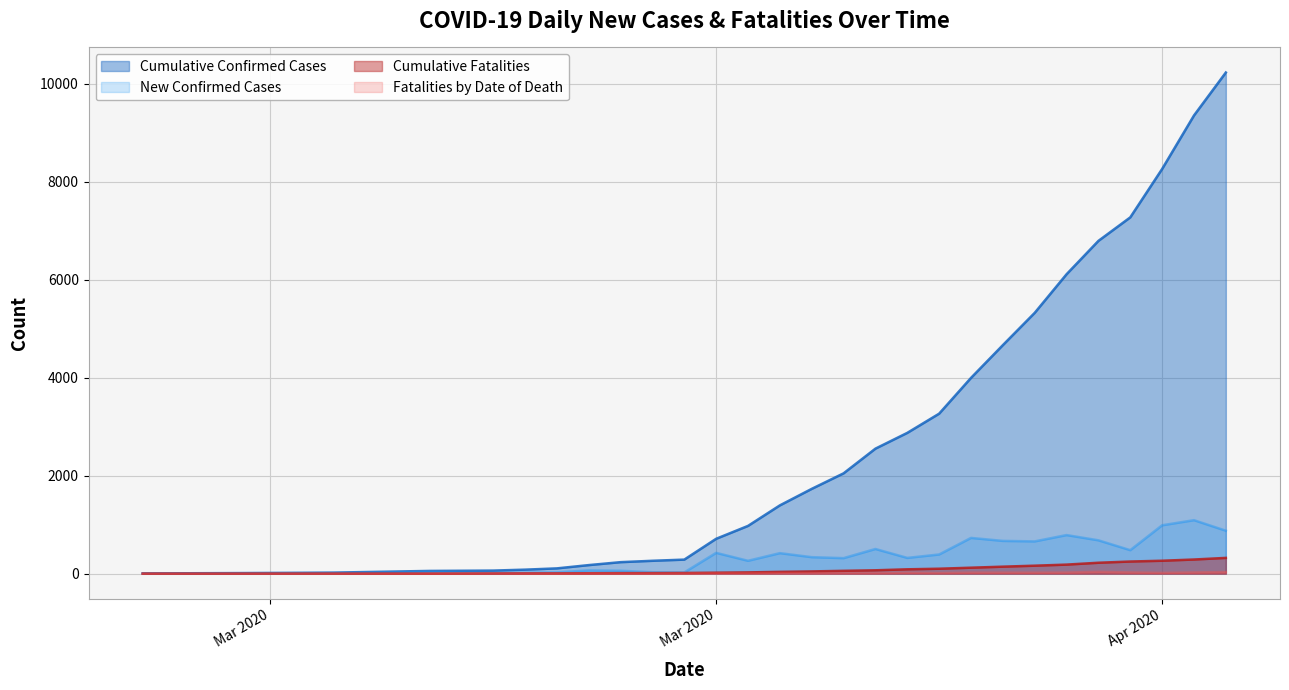

Which category has the highest value across all series?

2020/04/09